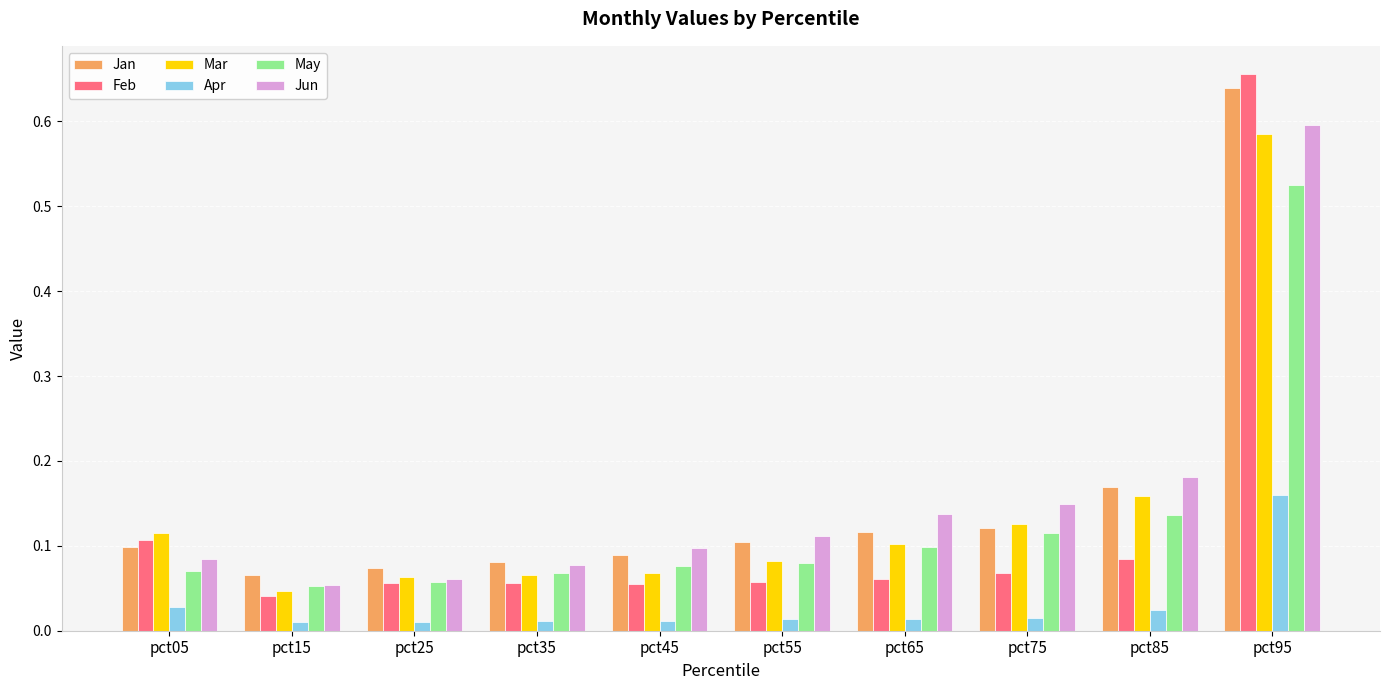

Which category has the lowest value in the Mar series?

pct15